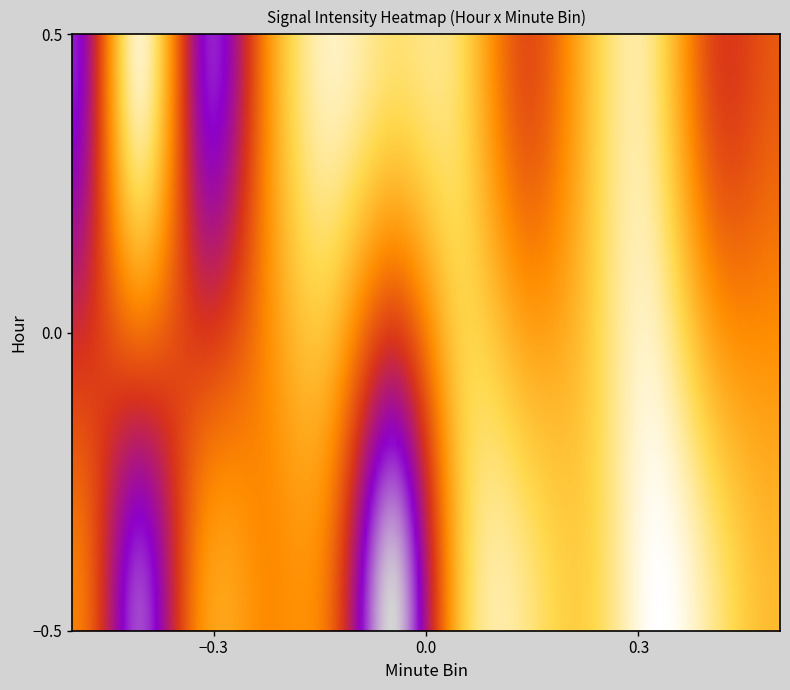

How many data points in 0 are less than -108?

8